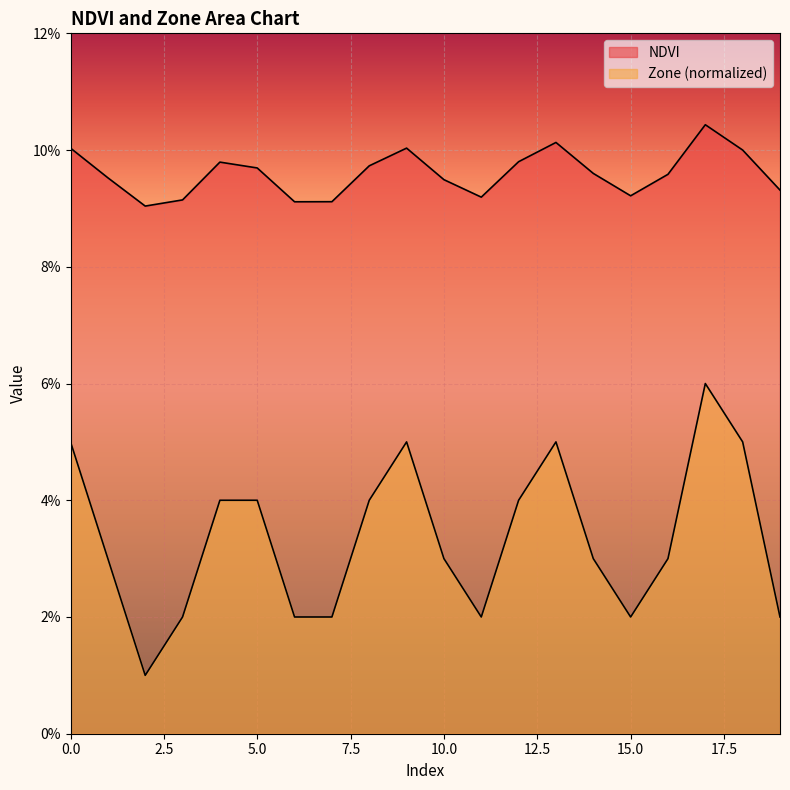

What is the maximum value shown in the chart?

0.1